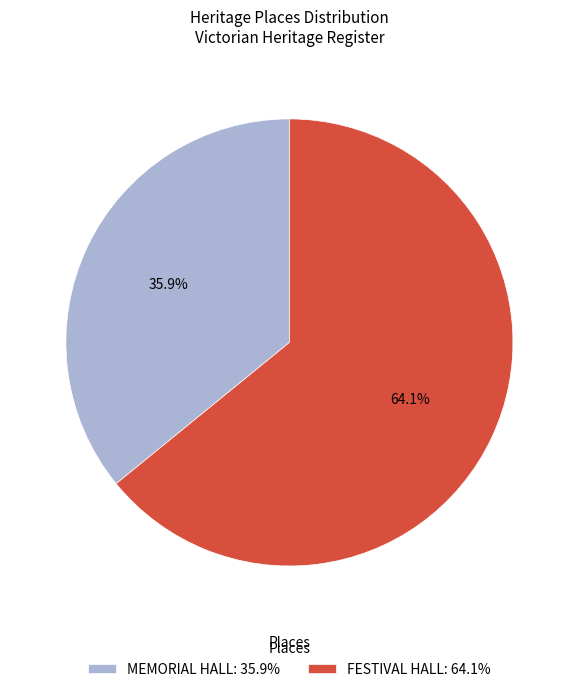

Rank the categories by value from highest to lowest.

FESTIVAL HALL, MEMORIAL HALL